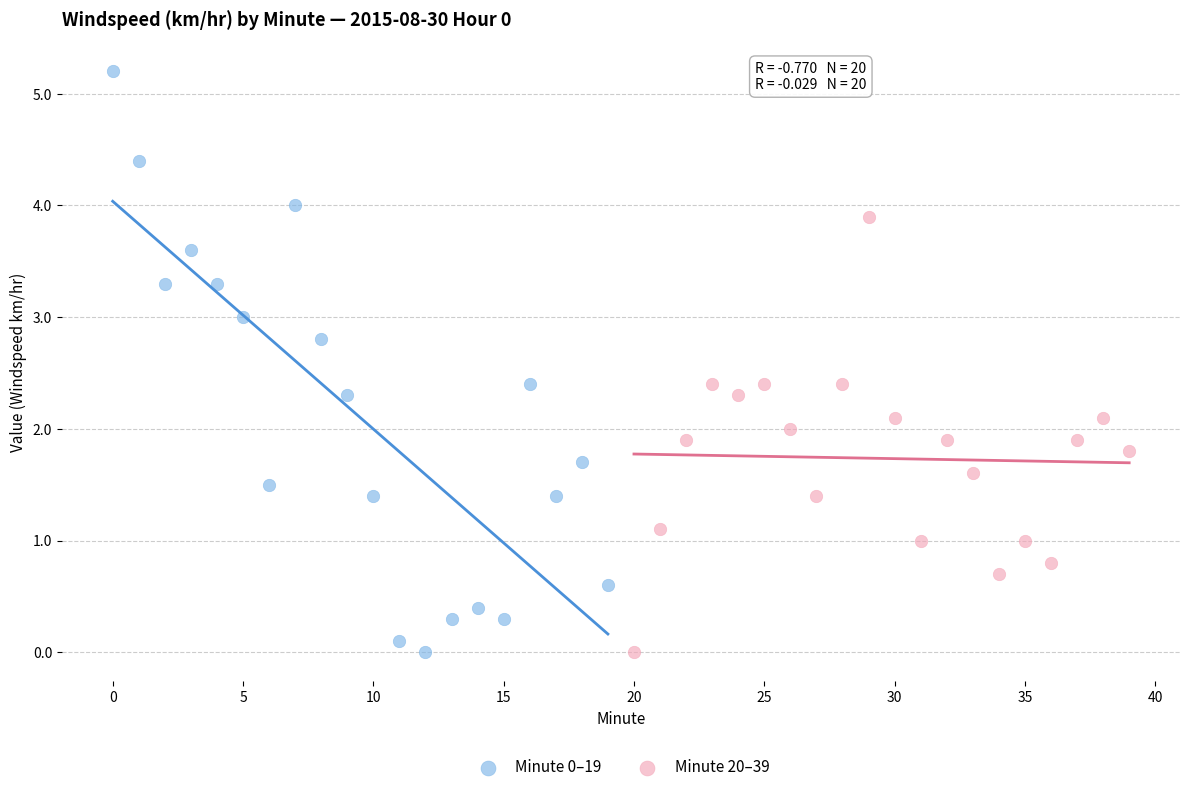

Which series contains the highest Y value?

Minute 0–19